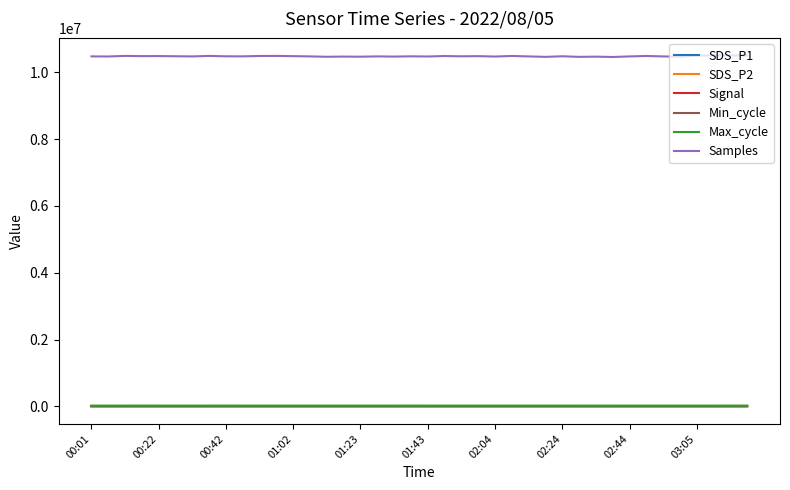

Which series has the largest range (max minus min)?

Samples